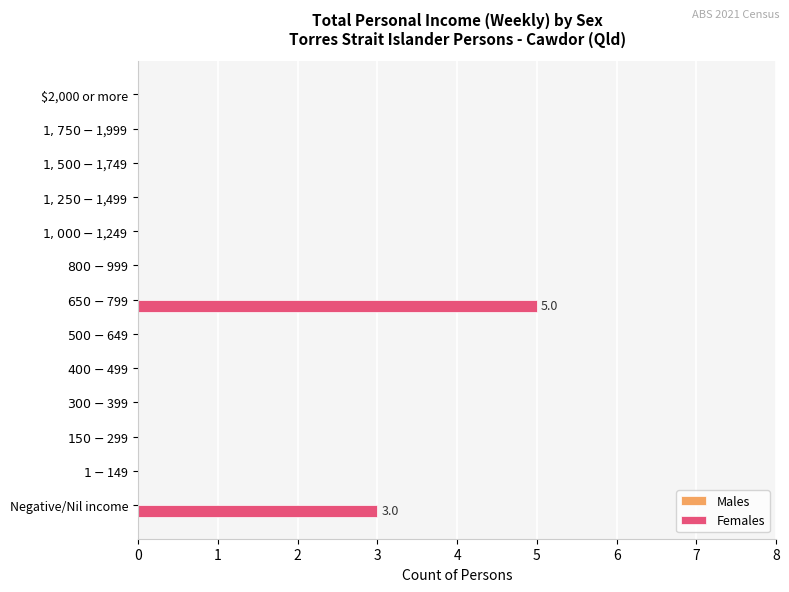

What is the sum of all values?

8